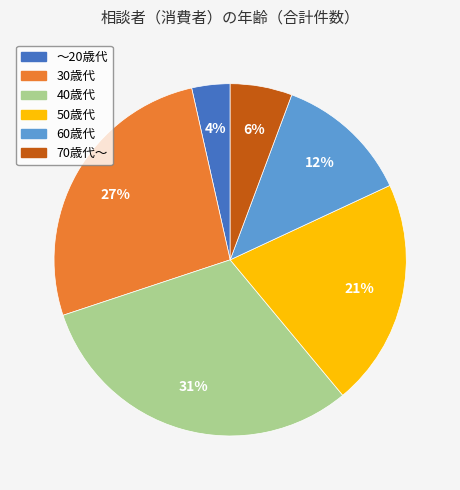

Which has a higher value, 70歳代～ or ～20歳代?

70歳代～